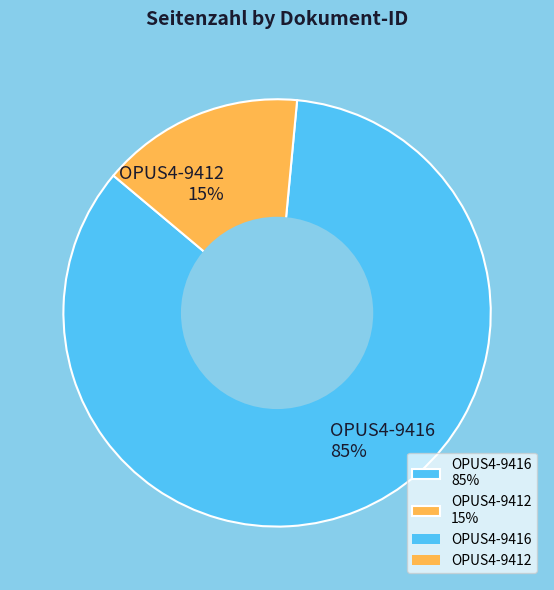

What percentage is the OPUS4-9416 85% slice, to the nearest percent?

85%